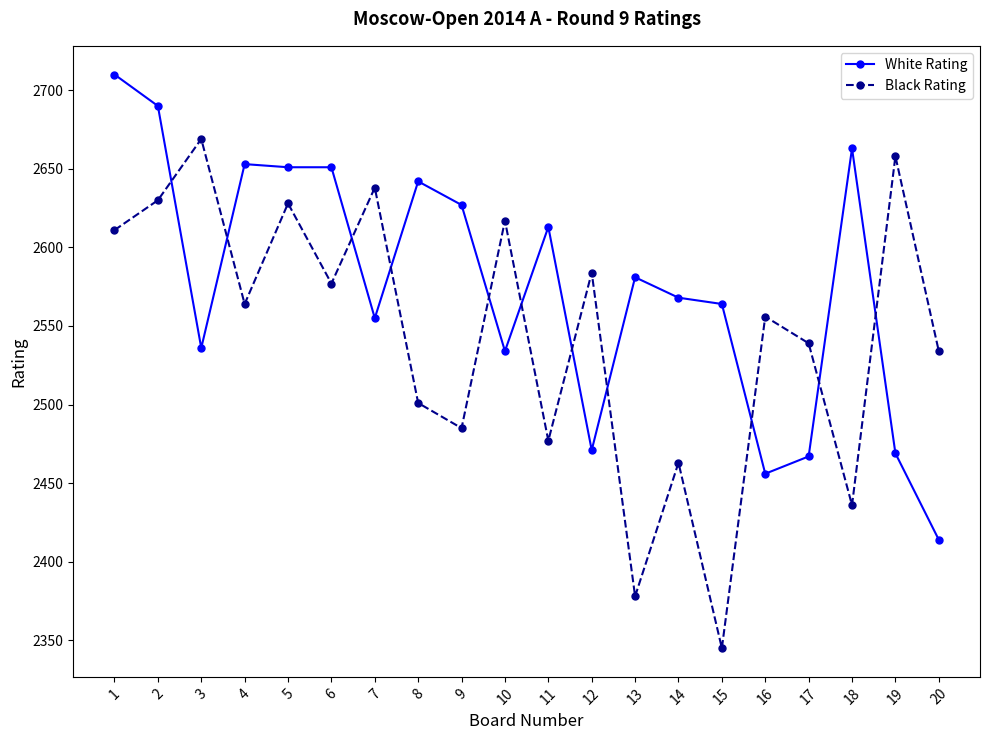

What is the difference between the maximum and minimum values in the Black Rating series?

324